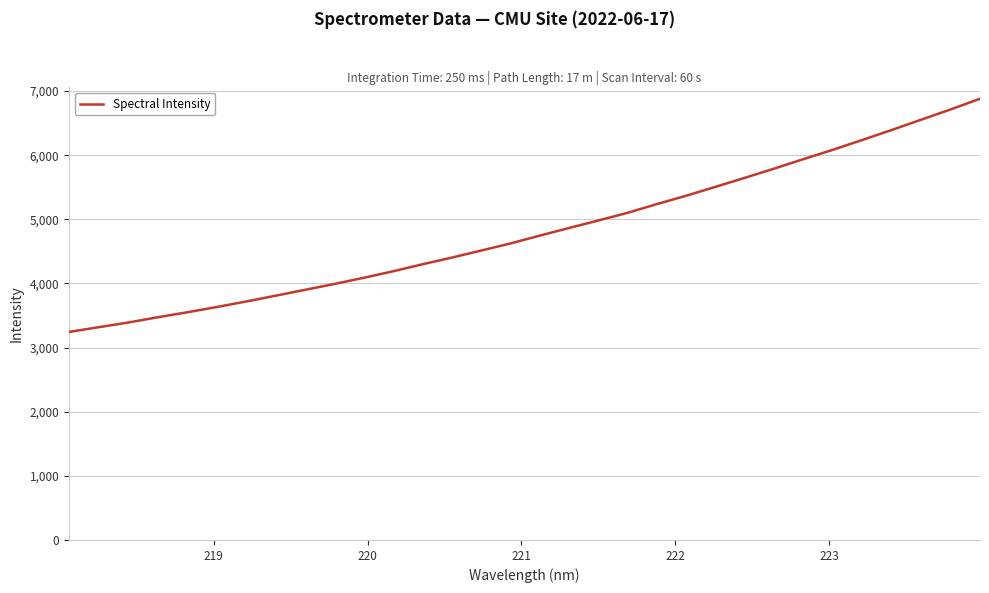

What is the smallest value displayed?

3243.5